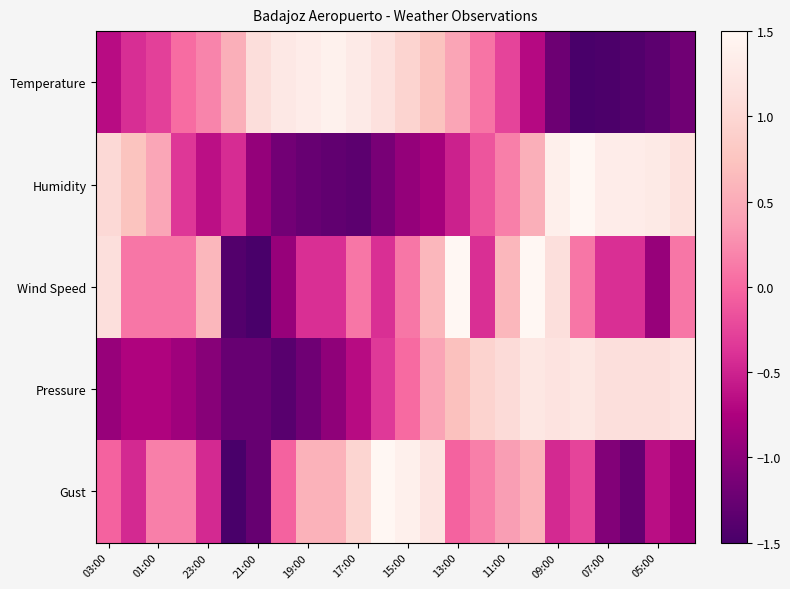

Which label corresponds to the smallest value in the chart?

21:00